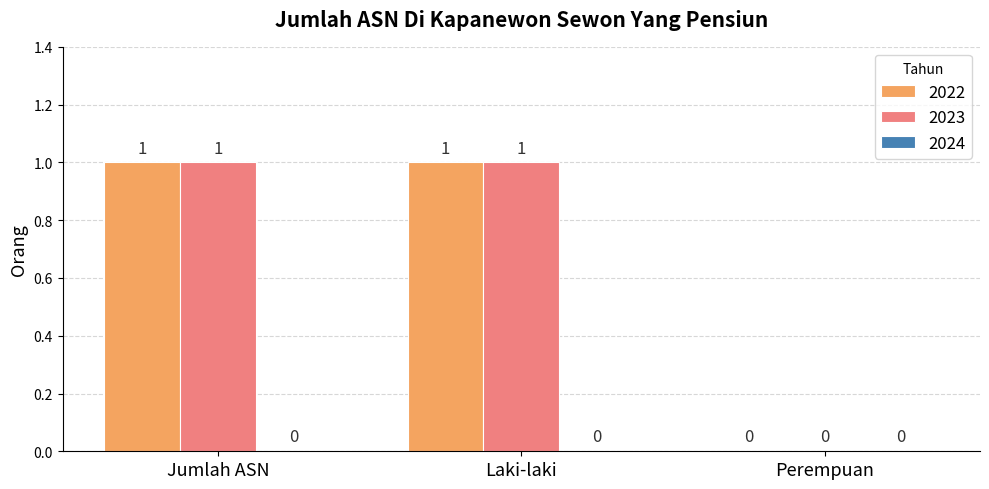

How many 2023 values are between 0 and 1?

3